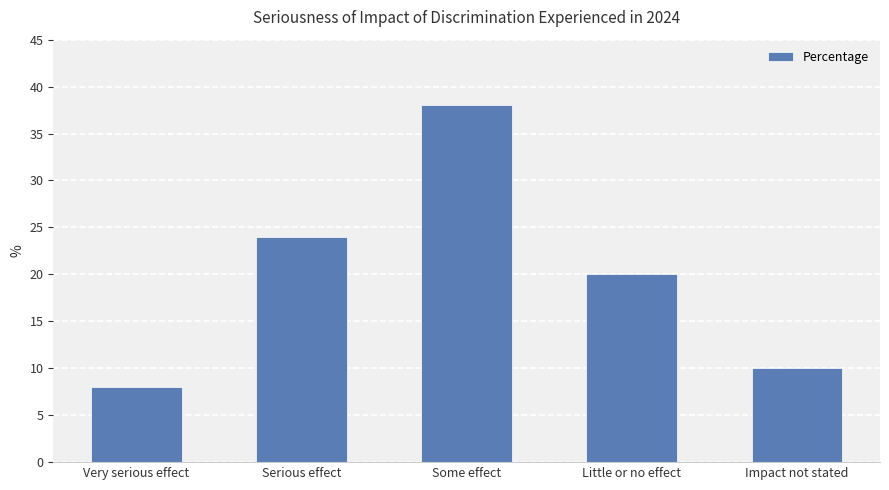

At which label does the data first exceed 20?

Serious effect